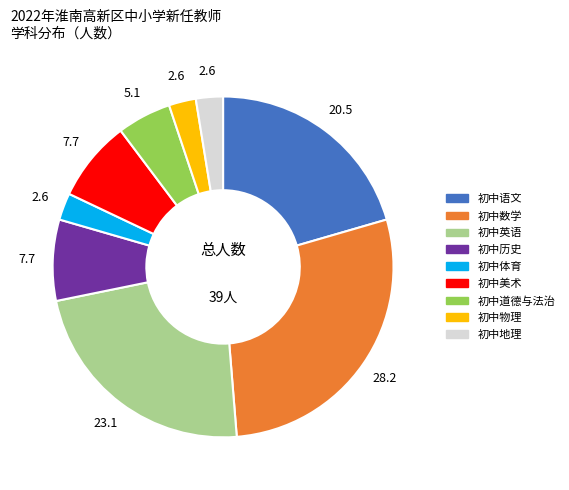

Does 初中体育 represent more than half of the total?

No